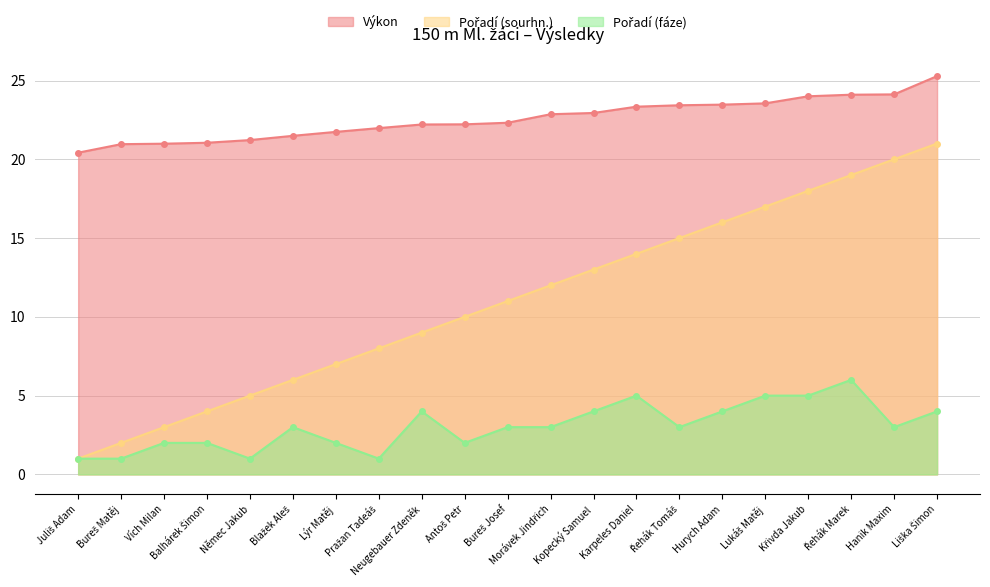

At Řehák Marek, list the series in order from smallest to largest.

Pořadí (fáze), Pořadí (sourhn.), Výkon